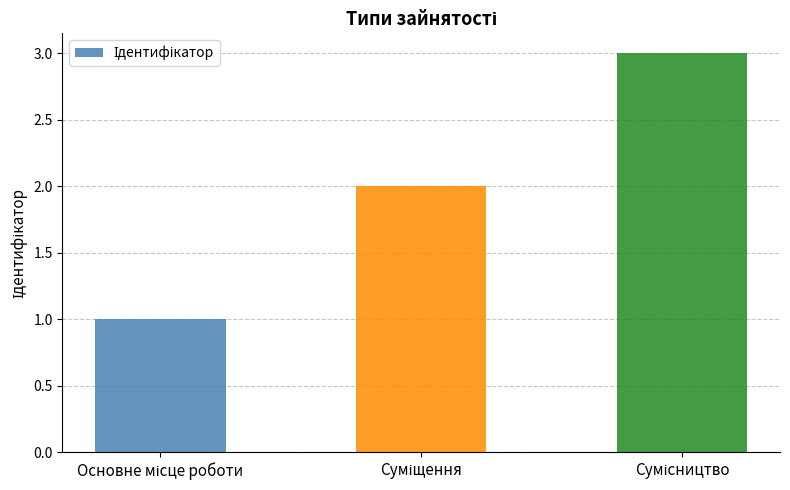

What is the greatest value displayed?

3